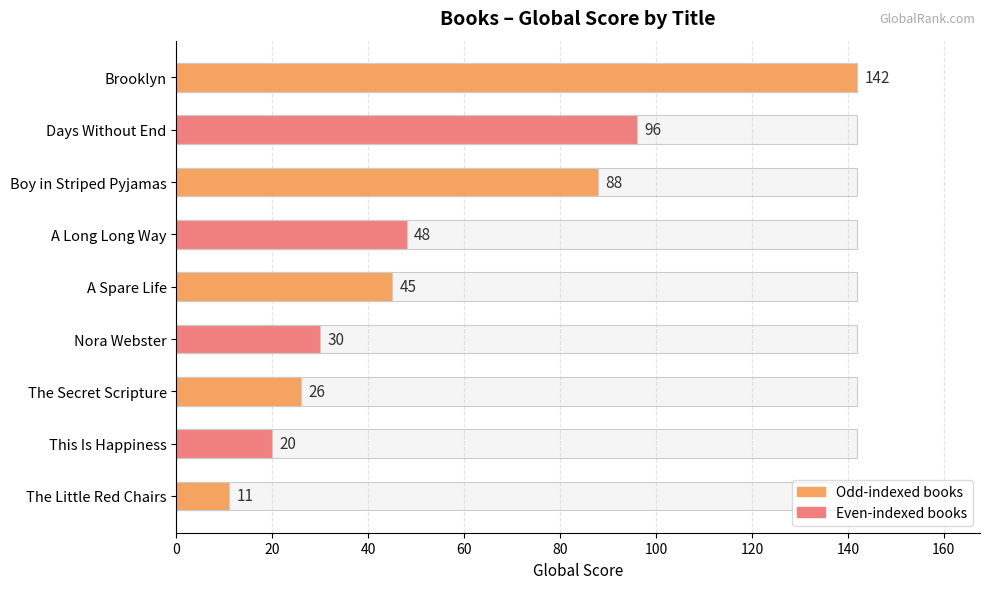

Reading left to right, what are all the values shown in this chart?

142	96	88	48	45	30	26	20	11